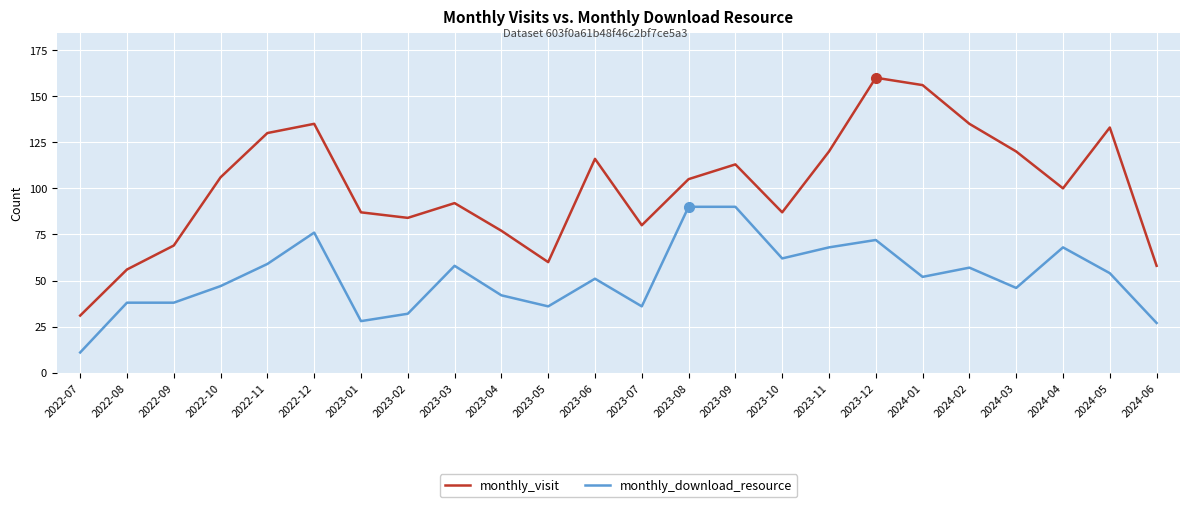

What is the minimum value shown in the chart?

11